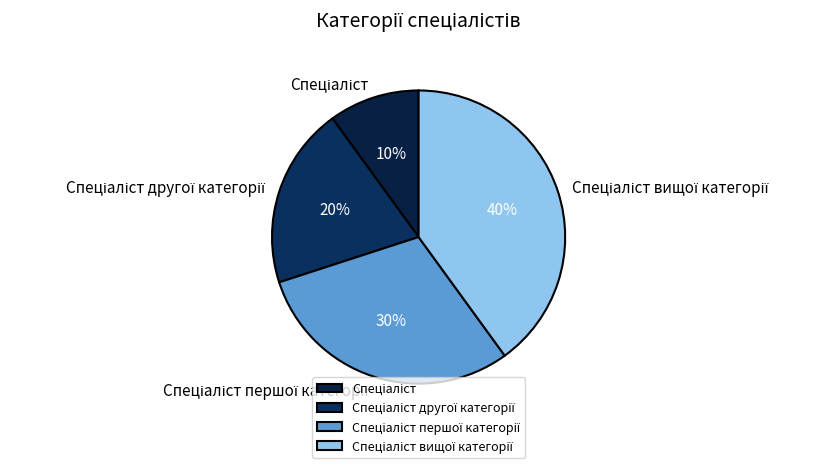

Is there any slice that represents more than half of the pie?

No